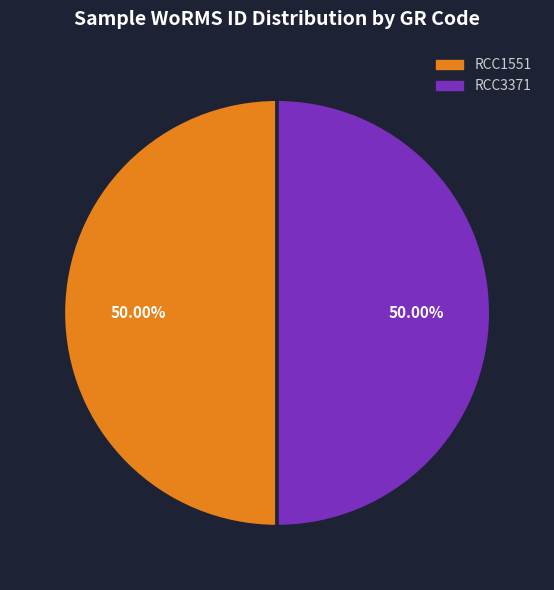

How many segments does this pie chart have?

2